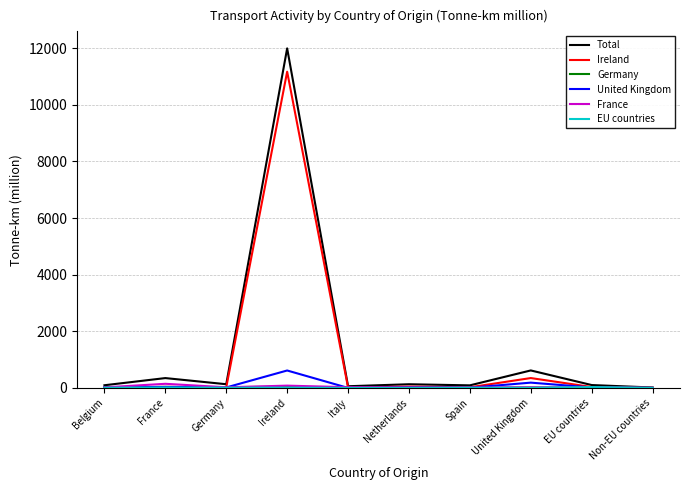

At which category is the sum across all series the highest?

Ireland